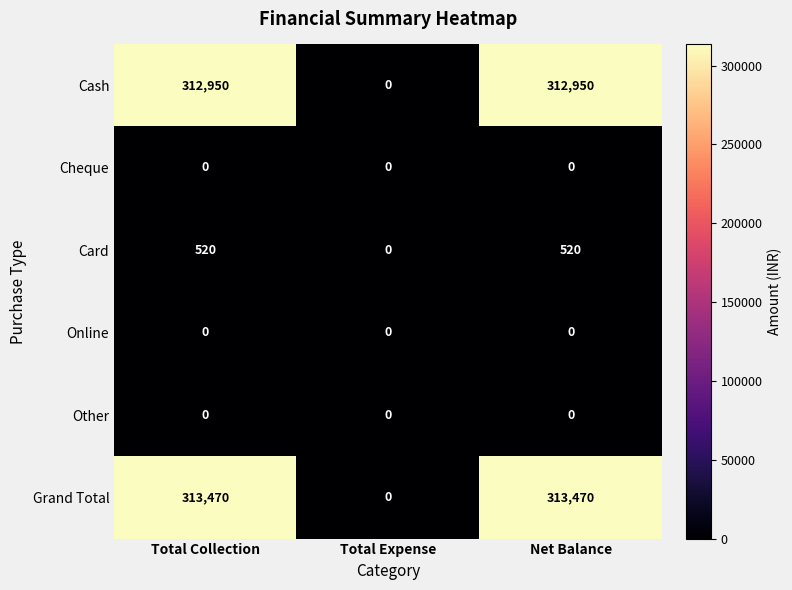

Reading left to right, what are all the values shown in this chart?

Cash: 312950	0	312950
Cheque: 0	0	0
Card: 520	0	520
Online: 0	0	0
Other: 0	0	0
Grand Total: 313470	0	313470